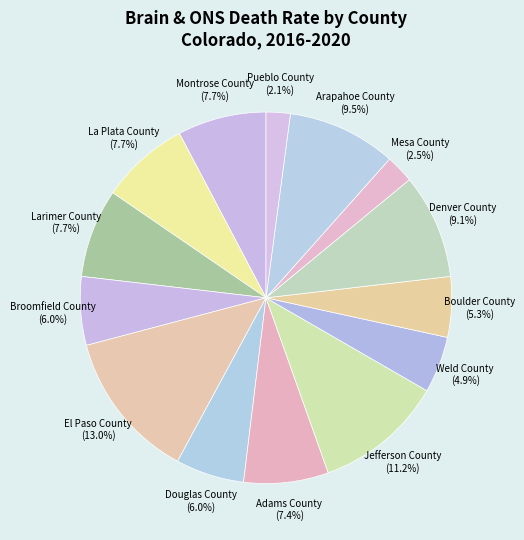

Combined, what portion of the pie is Denver County and Pueblo County?

11.2%